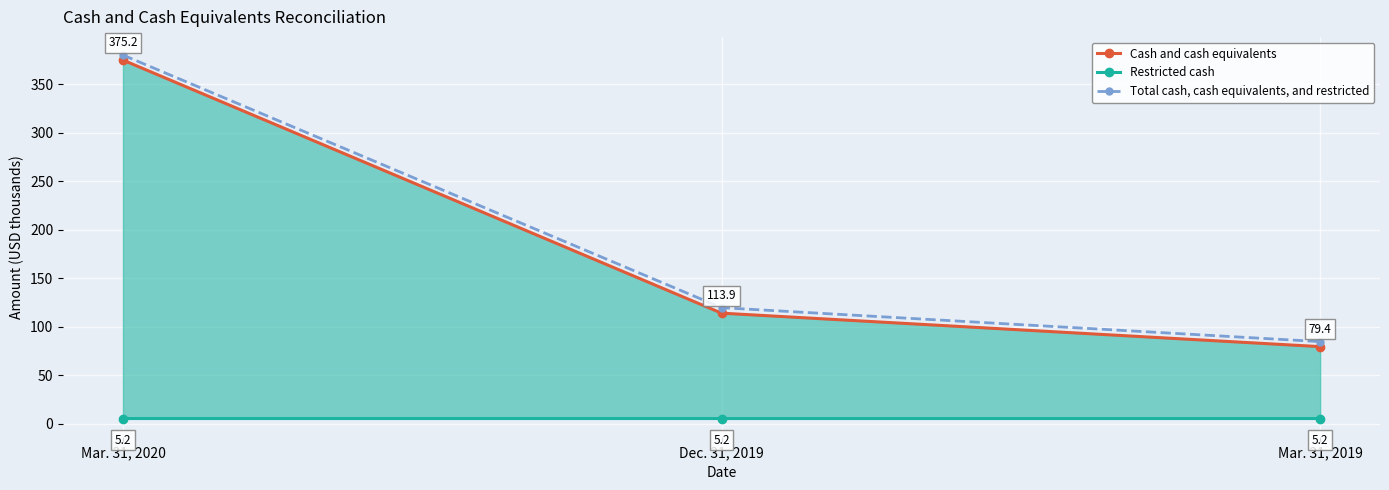

What are all the series names shown in the legend?

Cash and cash equivalents, Restricted cash, Total cash, cash equivalents, and restricted